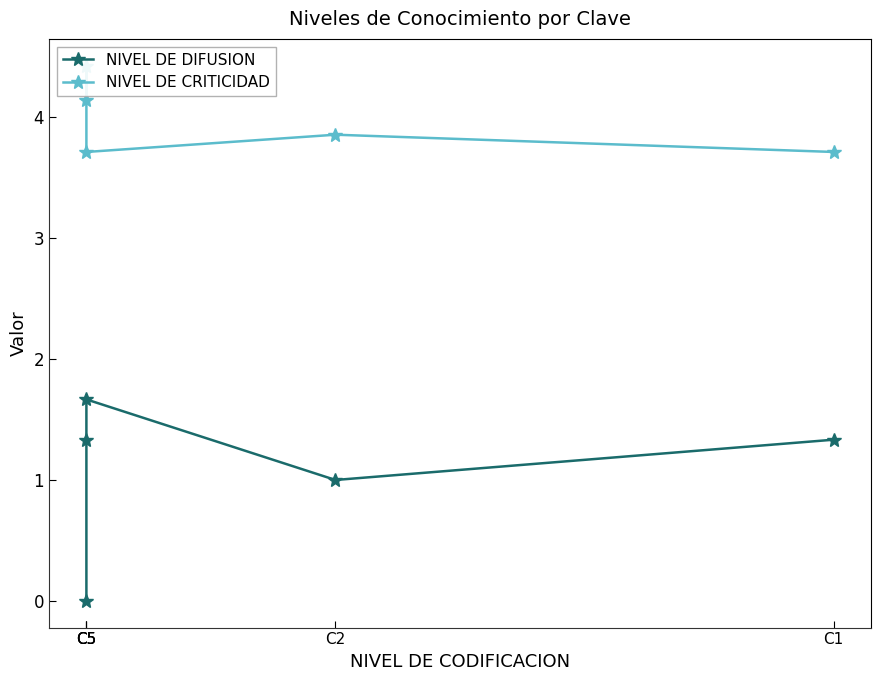

Is the value of NIVEL DE CRITICIDAD at C5 greater than the value of NIVEL DE DIFUSION at C5?

Yes